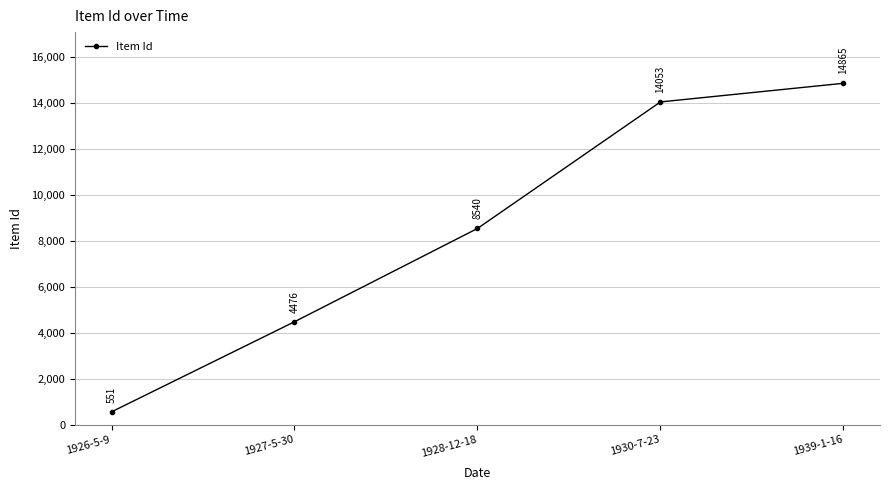

Where is the data nearest to the value 7708?

1928-12-18